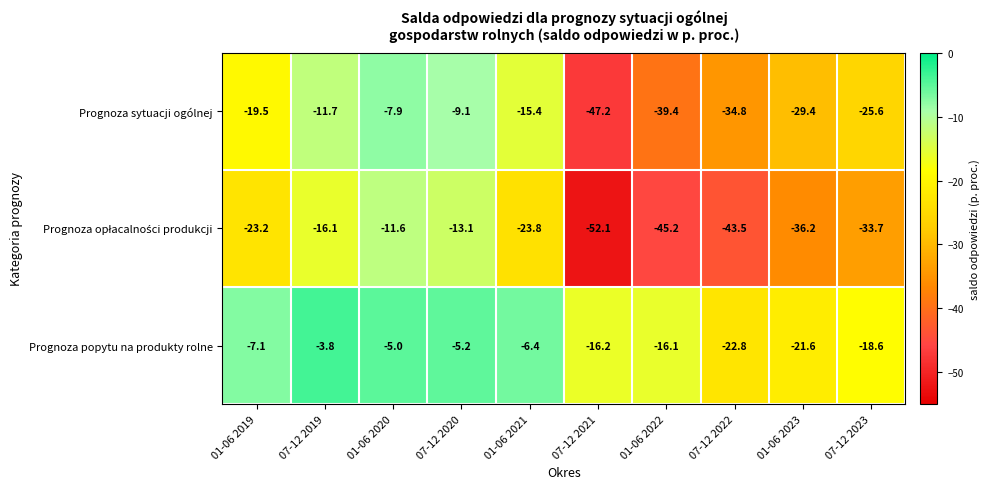

List the labels in order of Prognoza sytuacji ogólnej value, smallest first.

07-12 2021, 01-06 2022, 07-12 2022, 01-06 2023, 07-12 2023, 01-06 2019, 01-06 2021, 07-12 2019, 07-12 2020, 01-06 2020